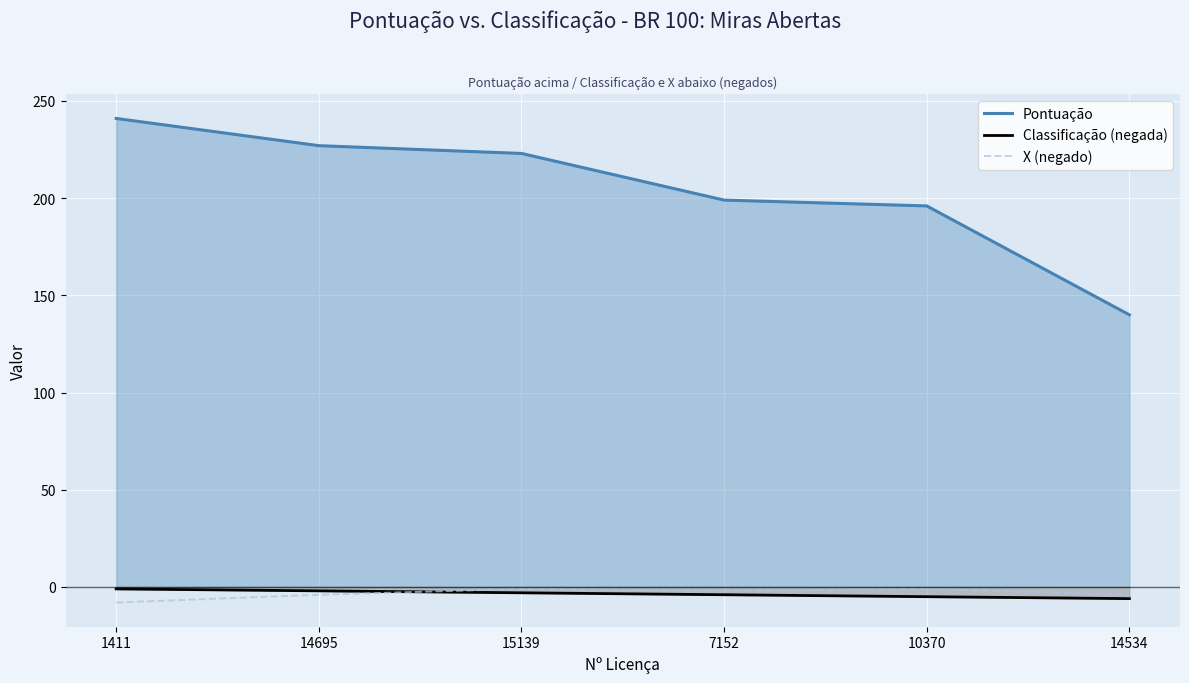

Reading right to left, extract all data points from this chart.

Pontuação: 14534=140	10370=196	7152=199	15139=223	14695=227	1411=241
Classificação (negada): 14534=-6	10370=-5	7152=-4	15139=-3	14695=-2	1411=-1
X (negado): 14534=-4	10370=-1	7152=-2	15139=-1	14695=-4	1411=-8